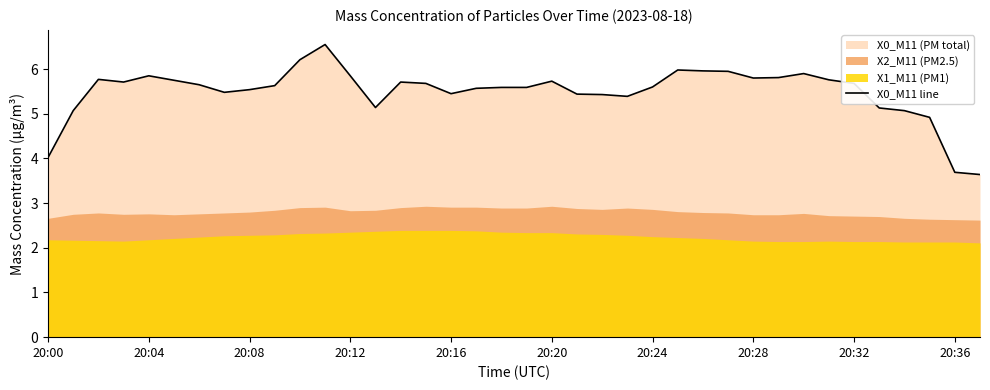

True or false: the data shows 5.1 at 33.

True